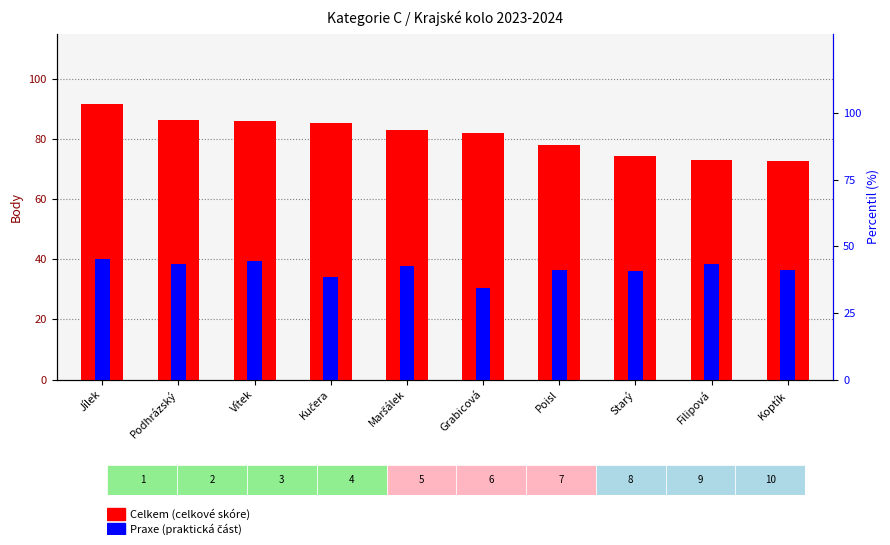

At how many categories does at least one series exceed 52?

10